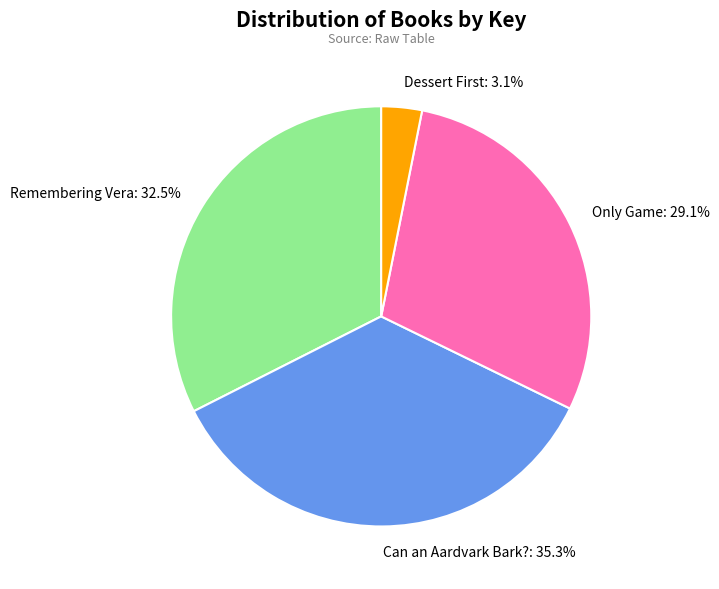

Is it true that Can an Aardvark Bark? is 35% of the pie?

True